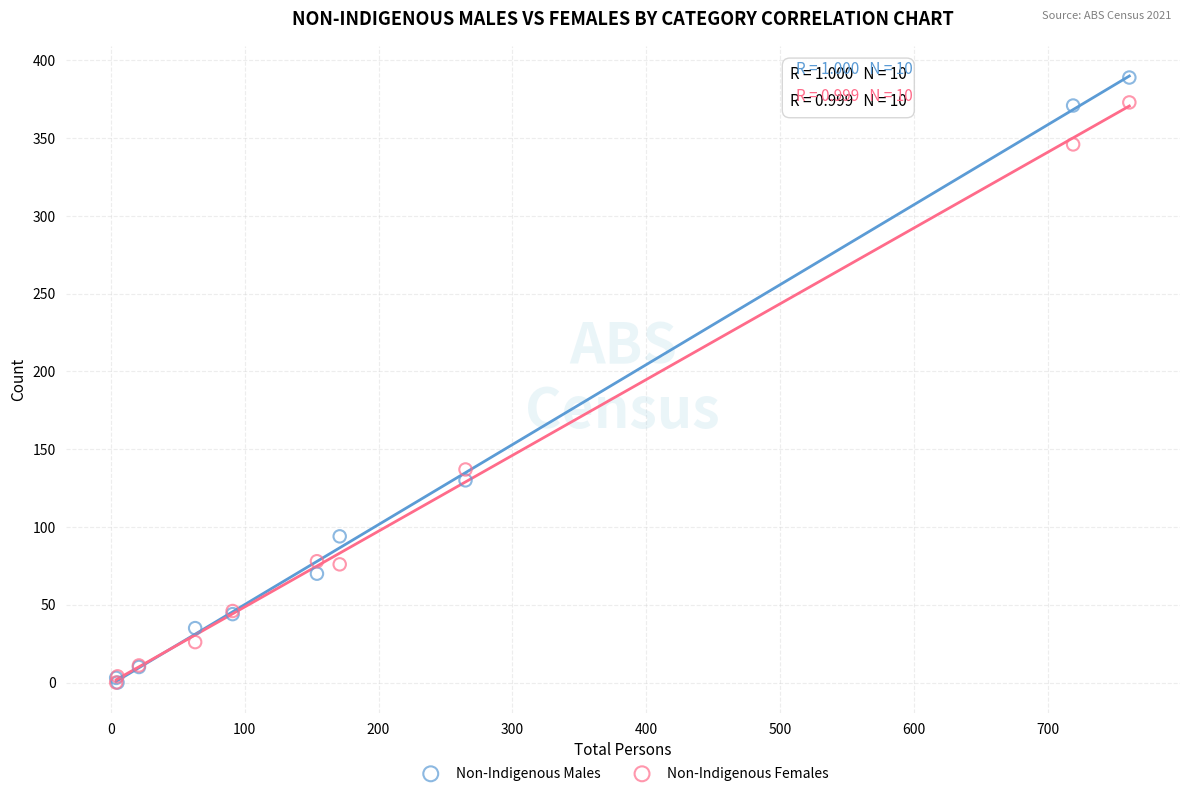

In the Non-Indigenous Females series, what Y value is closest to 186?

137